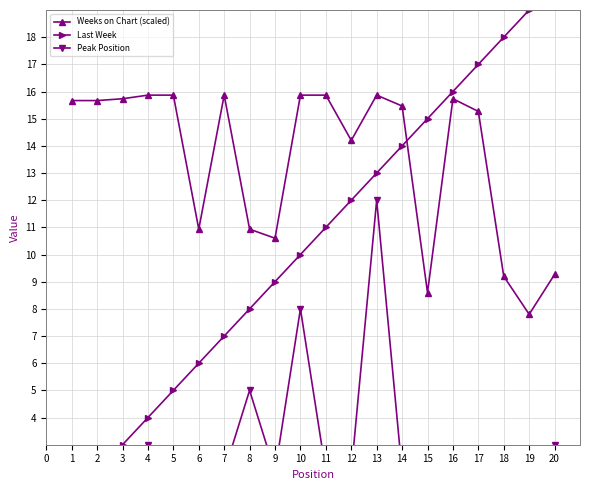

Which series has the largest range (max minus min)?

Last Week